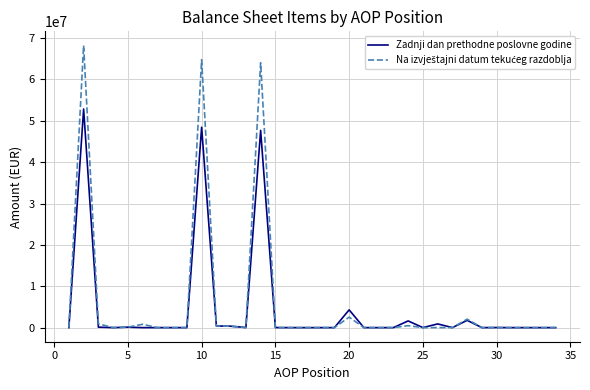

What is the maximum value for Zadnji dan prethodne poslovne godine?

52847344